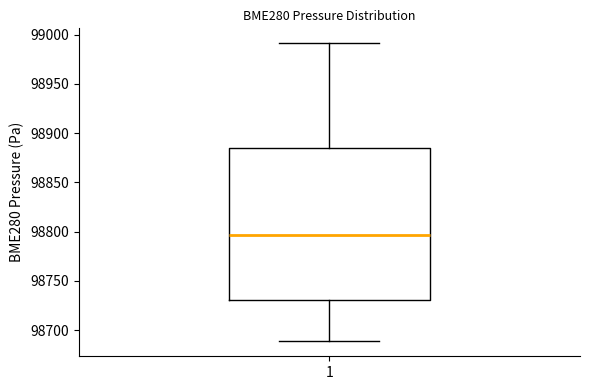

Where does the upper whisker of the box at x = 1 end on the y-axis? The values are not printed on the chart, so give them approximately, as read against the axis.

98990